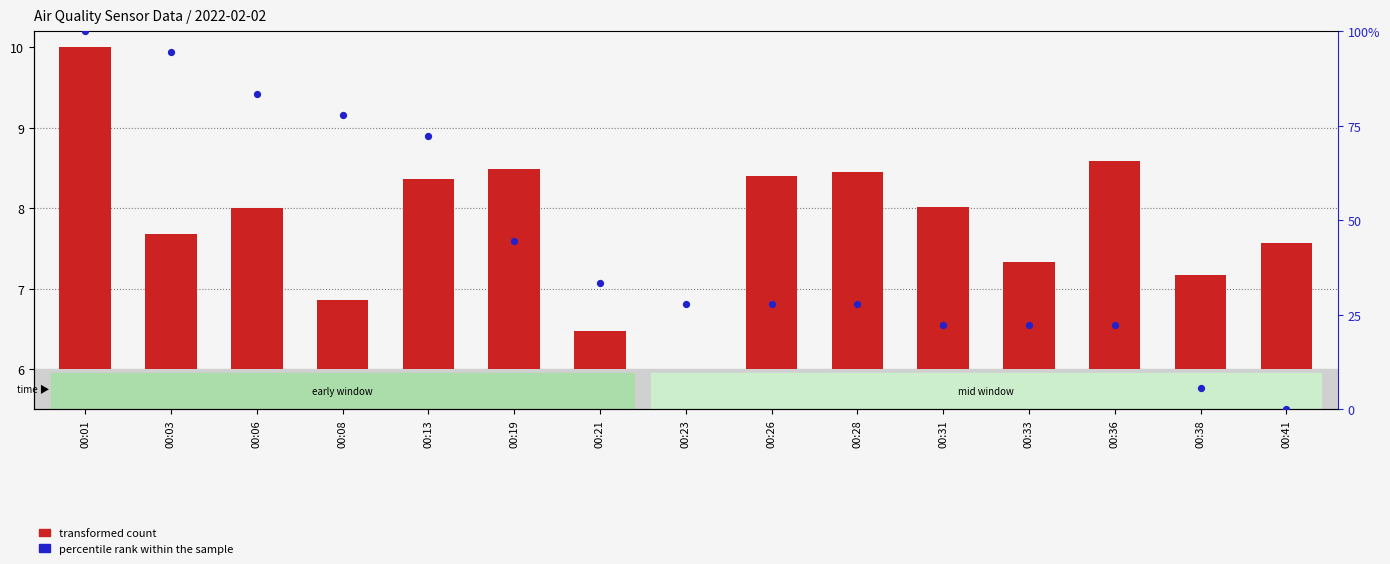

Which series contains the lowest Y value?

transformed count